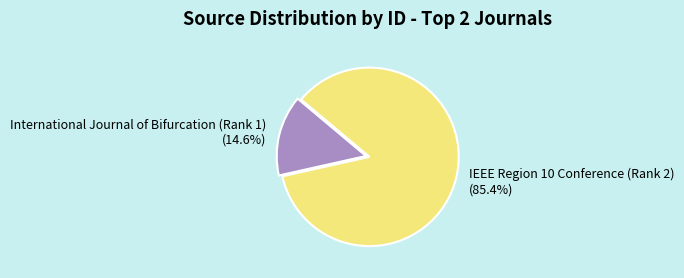

Between International Journal of Bifurcation (Rank 1) and IEEE Region 10 Conference (Rank 2), which is larger?

IEEE Region 10 Conference (Rank 2)